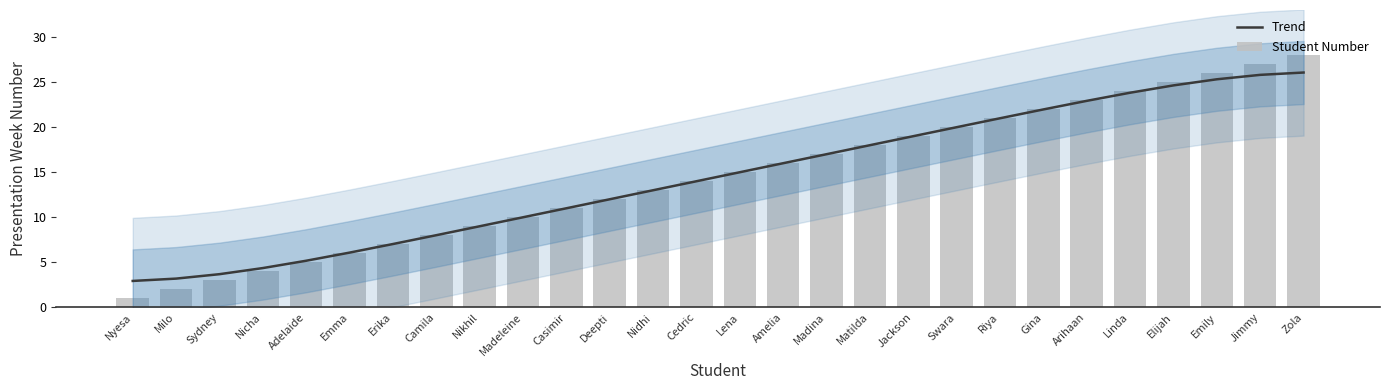

How many distinct data groups are displayed?

2